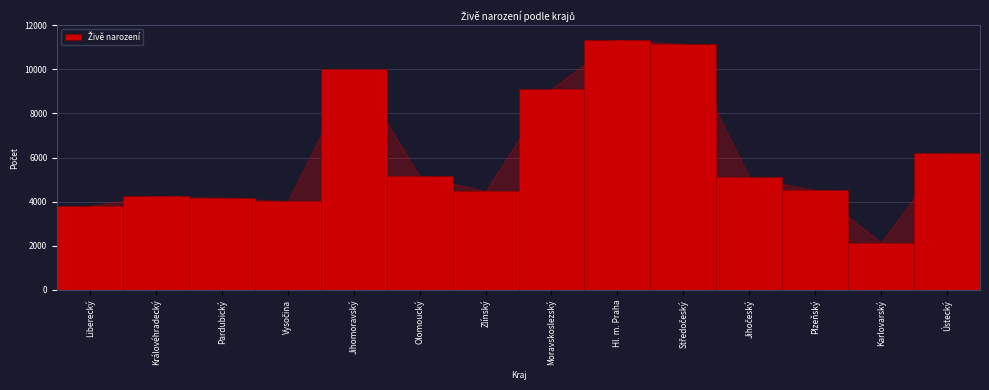

The chart shows a value of 7036 at Královéhradecký. True or false?

False